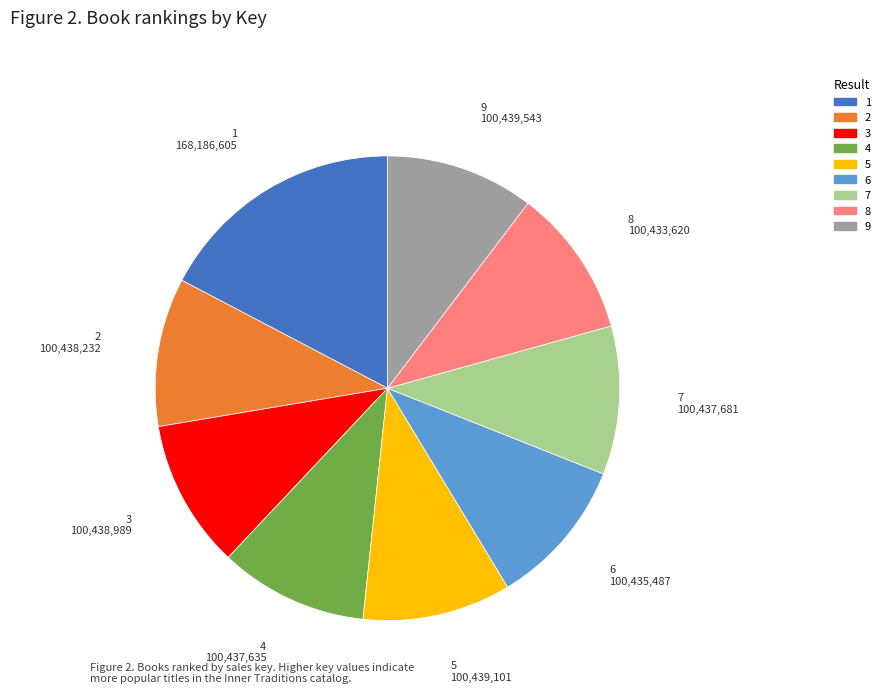

Which slice is the largest?

1